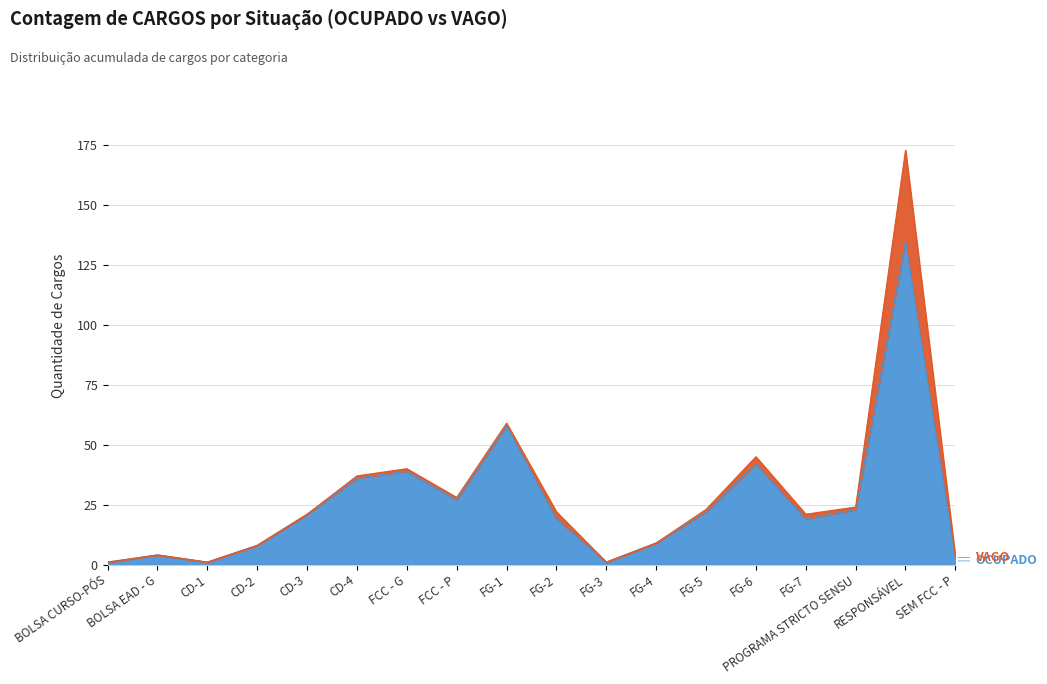

How many lines are shown in the chart?

2